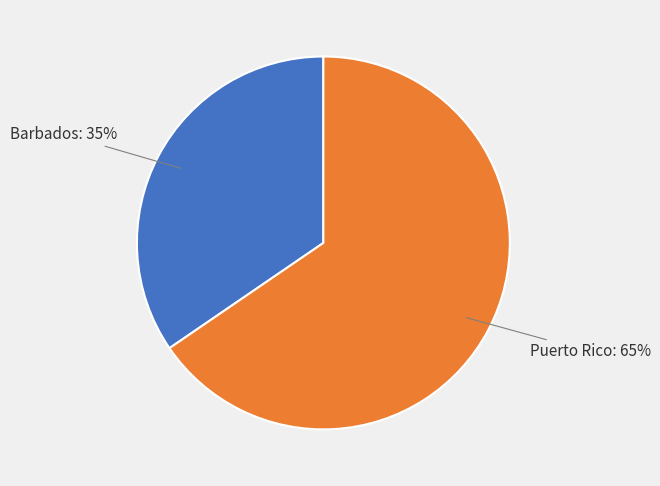

Rank the categories by value from highest to lowest.

Puerto Rico, Barbados